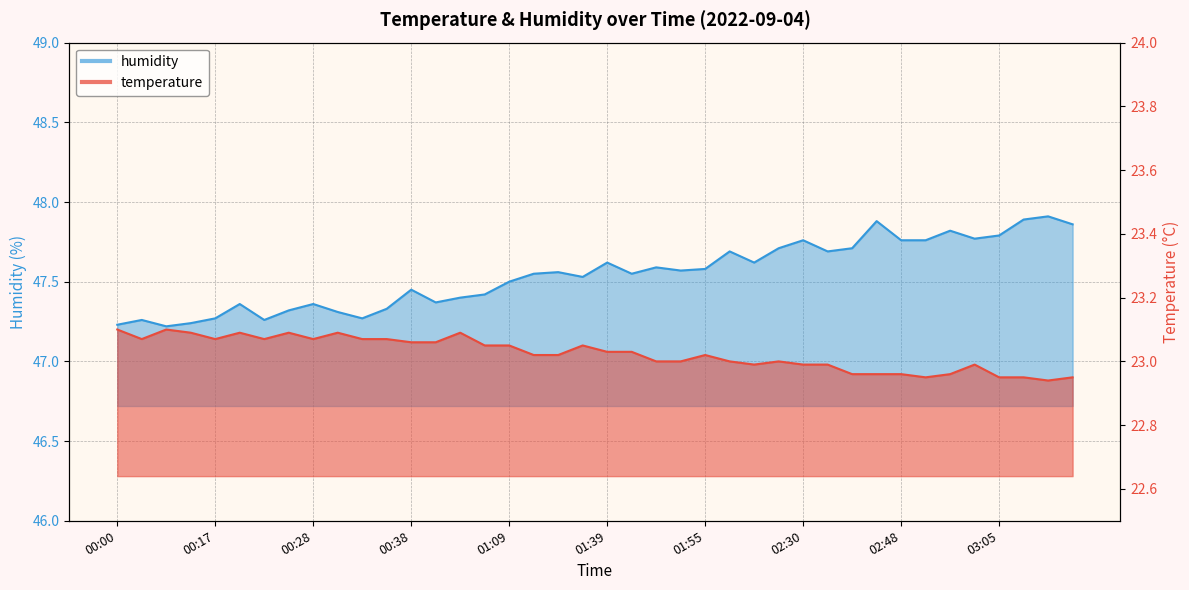

What is the difference between the maximum and second lowest values in the temperature series?

0.2